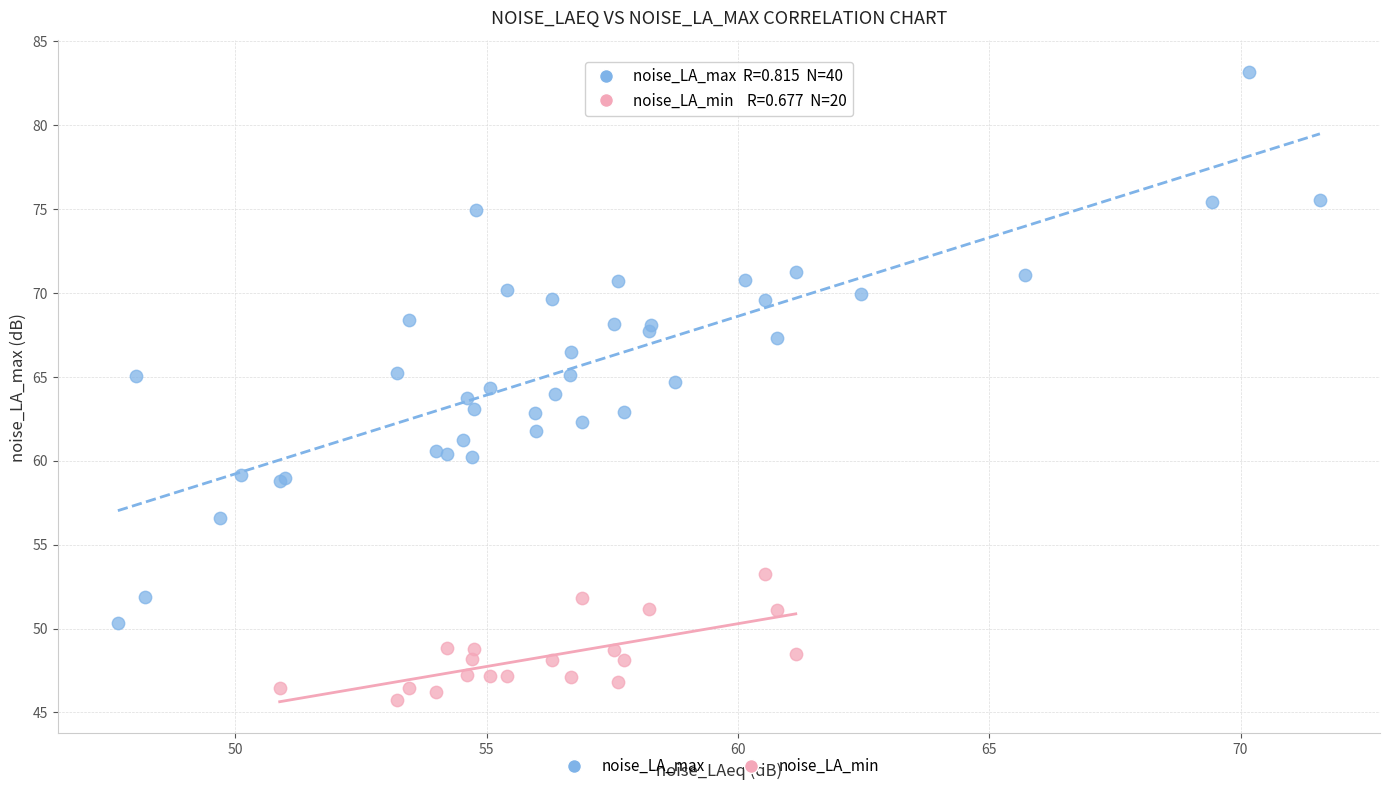

Which series reaches the minimum Y coordinate?

noise_LA_min